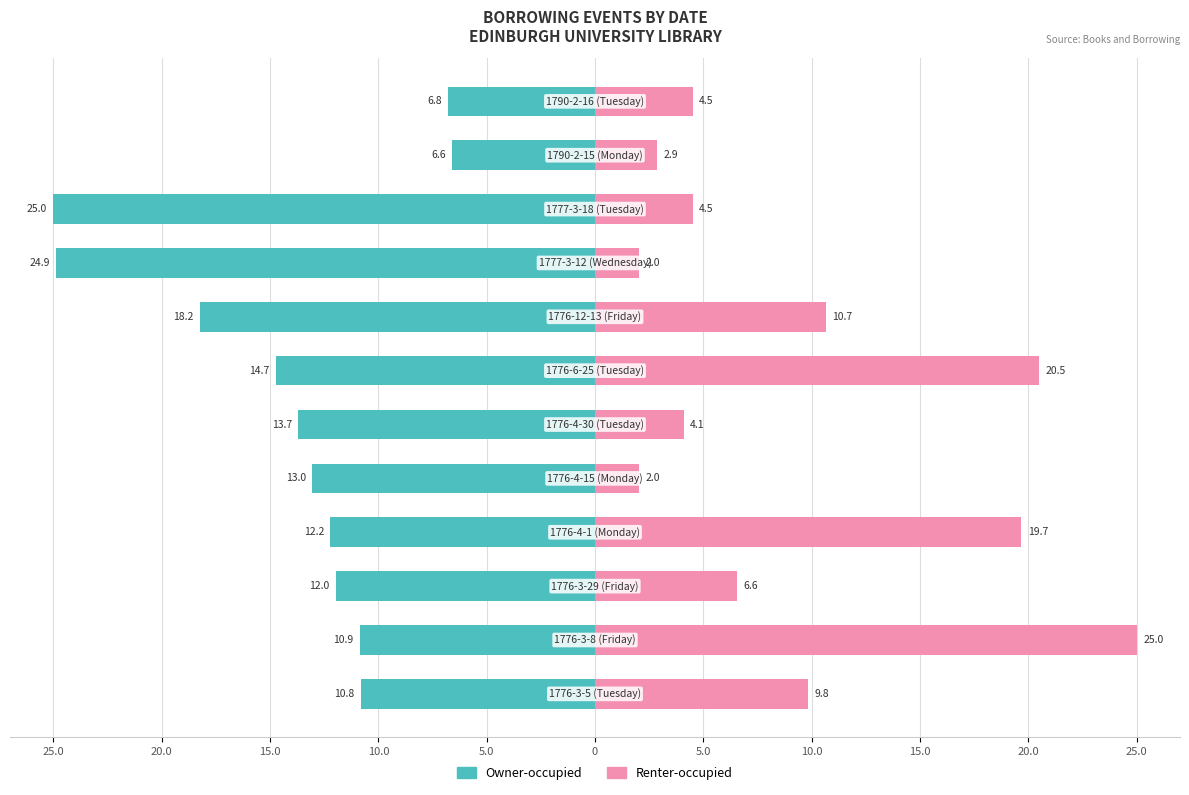

Count the number of data series in this chart.

2